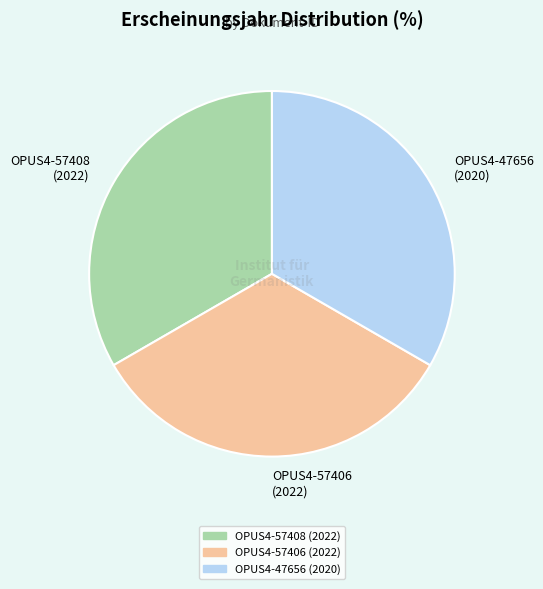

Is it true that OPUS4-47656 is 33% of the pie?

True